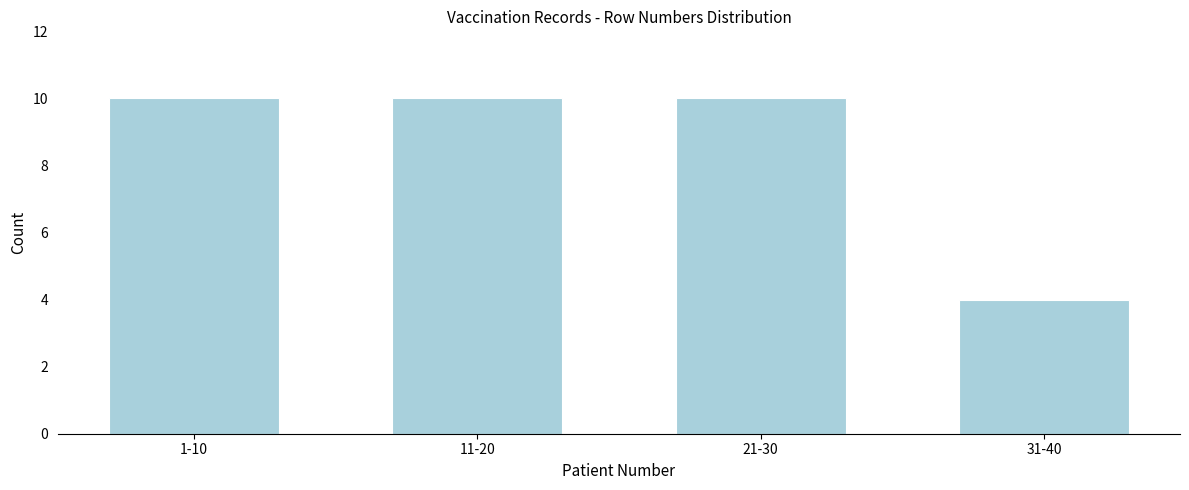

Reading left to right, list all the values displayed in this chart.

10	10	10	4